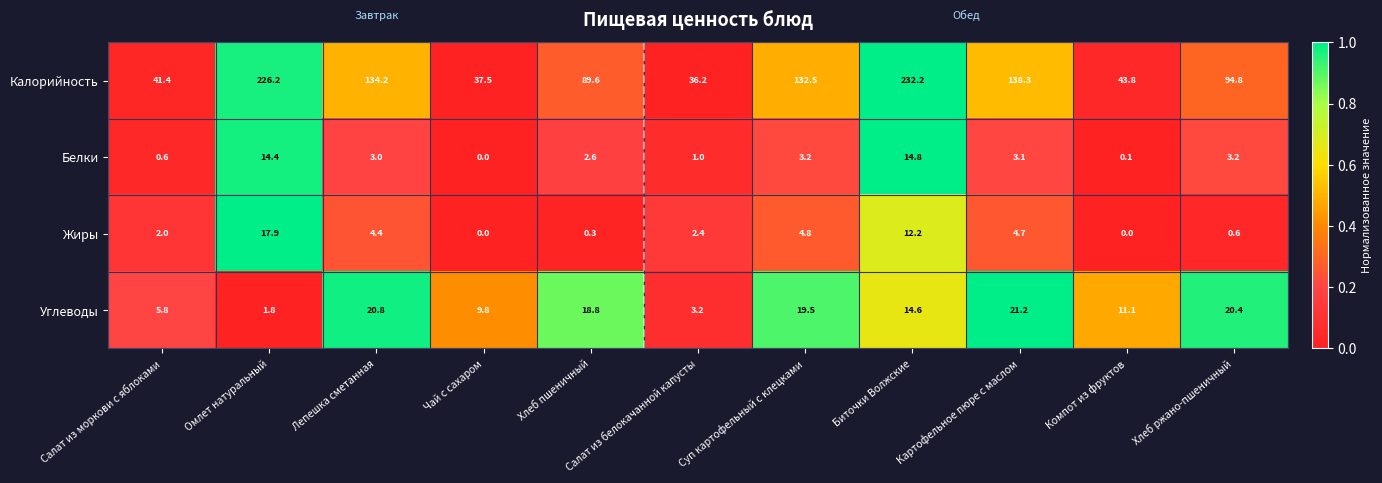

What is the sum of the Калорийность values at Компот из фруктов and Лепешка сметанная?

178.0